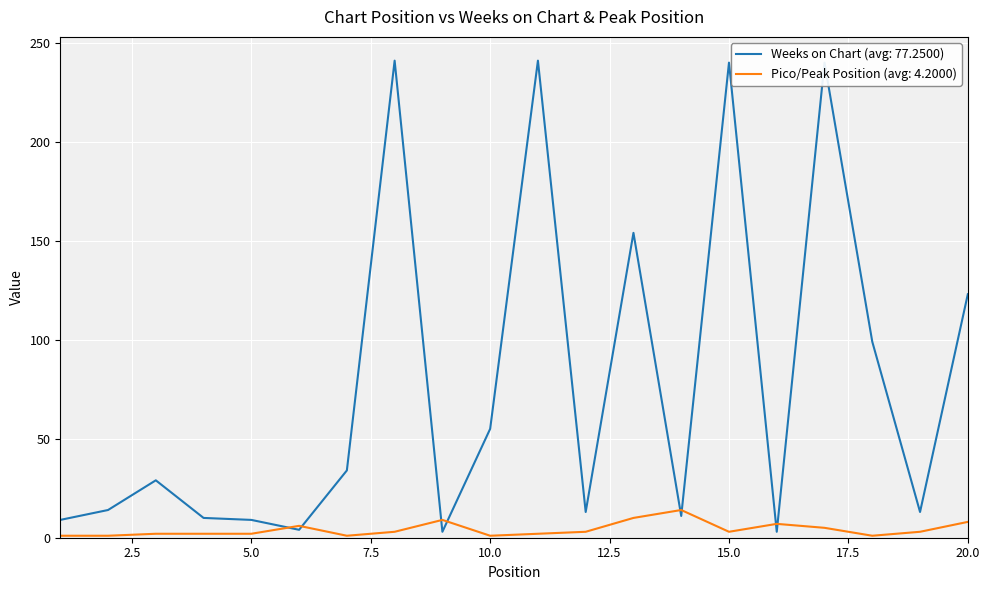

Which series has the largest total across all categories?

Weeks on Chart (avg: 77.2500)